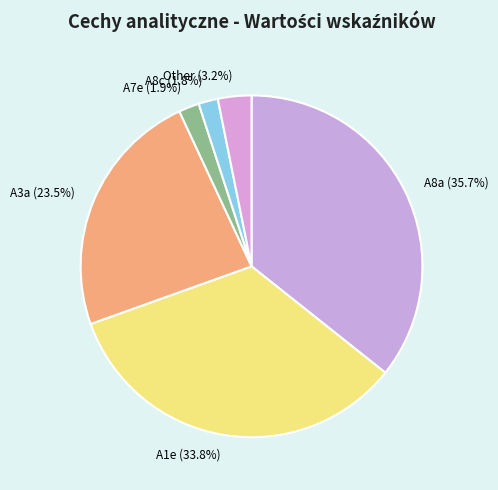

Is there a majority slice in this chart?

No